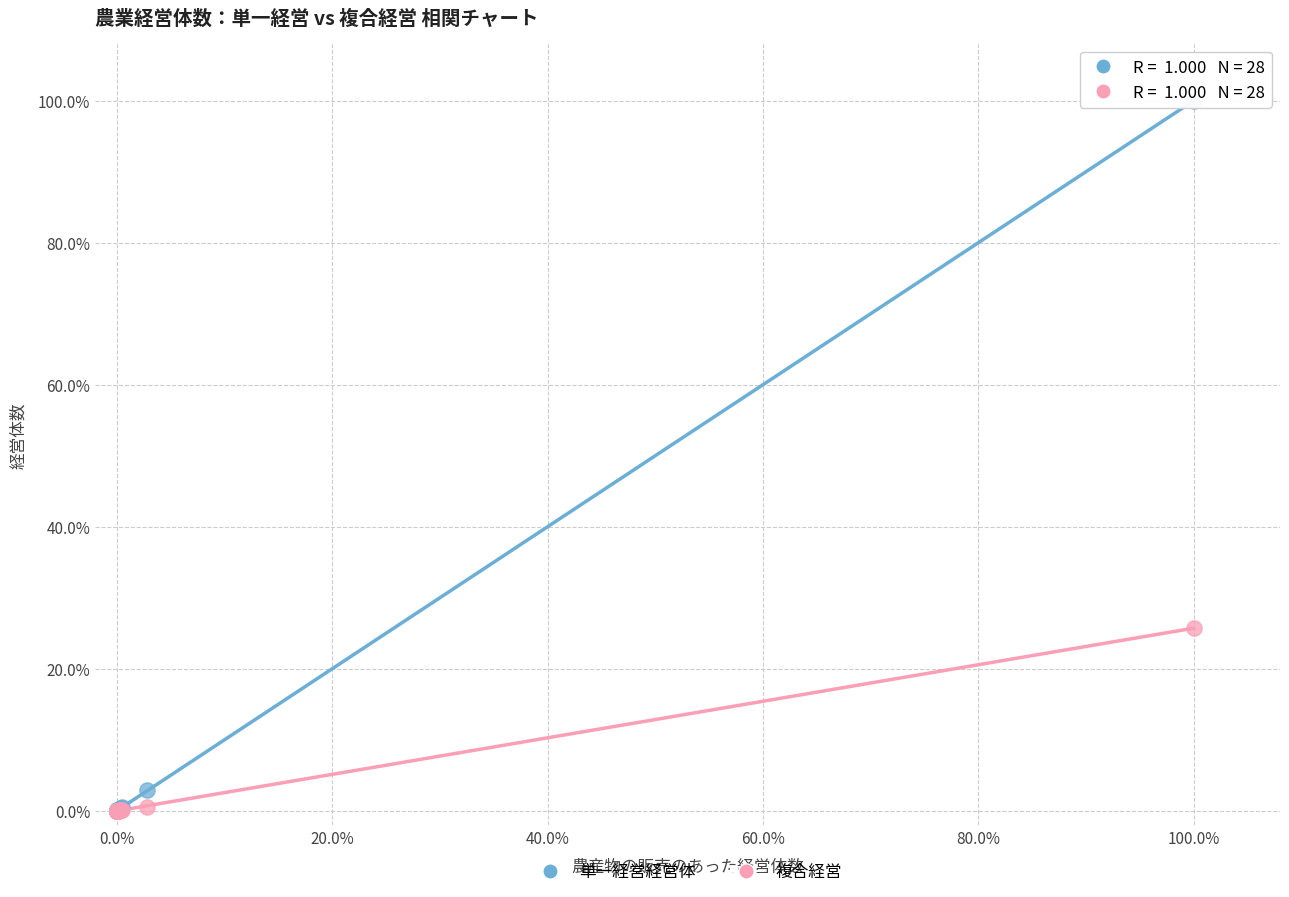

Which series contains the highest Y value?

単一経営経営体